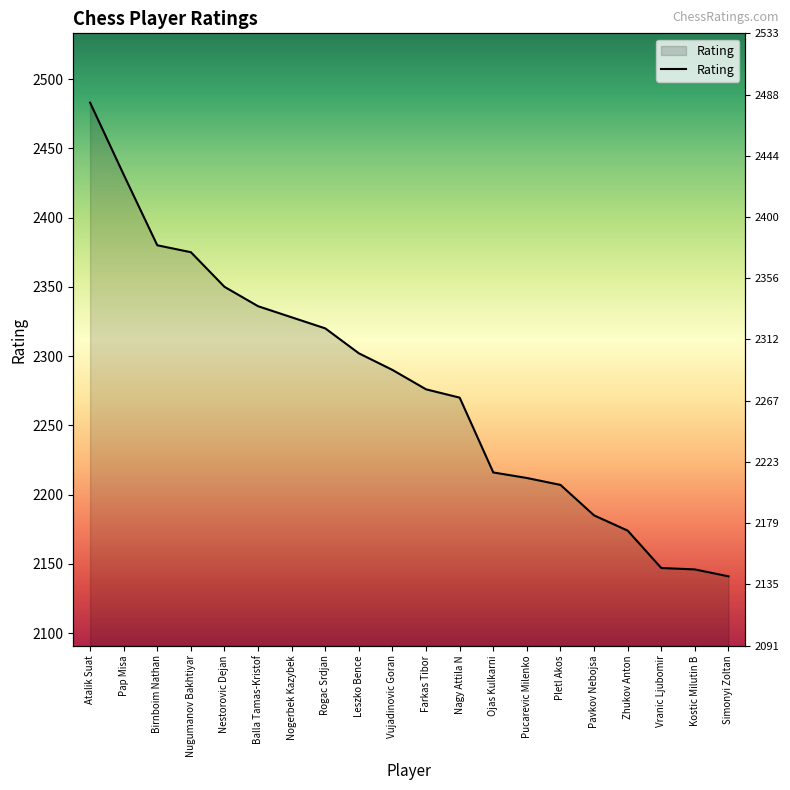

Which label corresponds to the largest value in the chart?

Atalik Suat